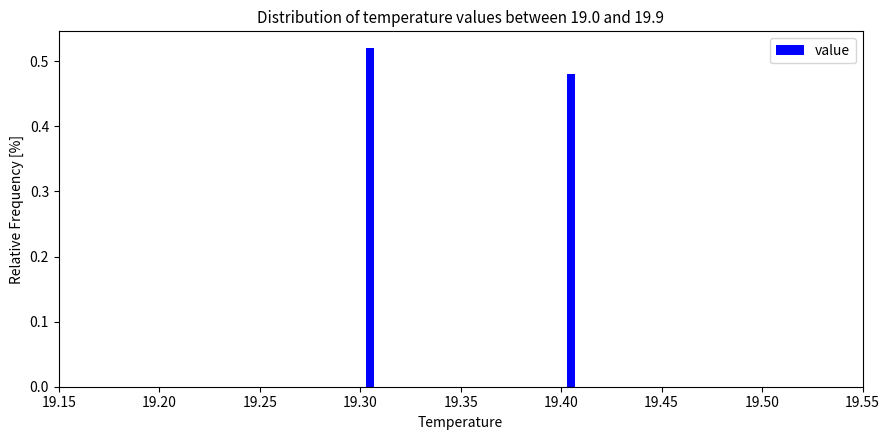

Around what value on the x-axis is the tallest bar? Give the approximate position of its centre, as read against the axis.

19.305